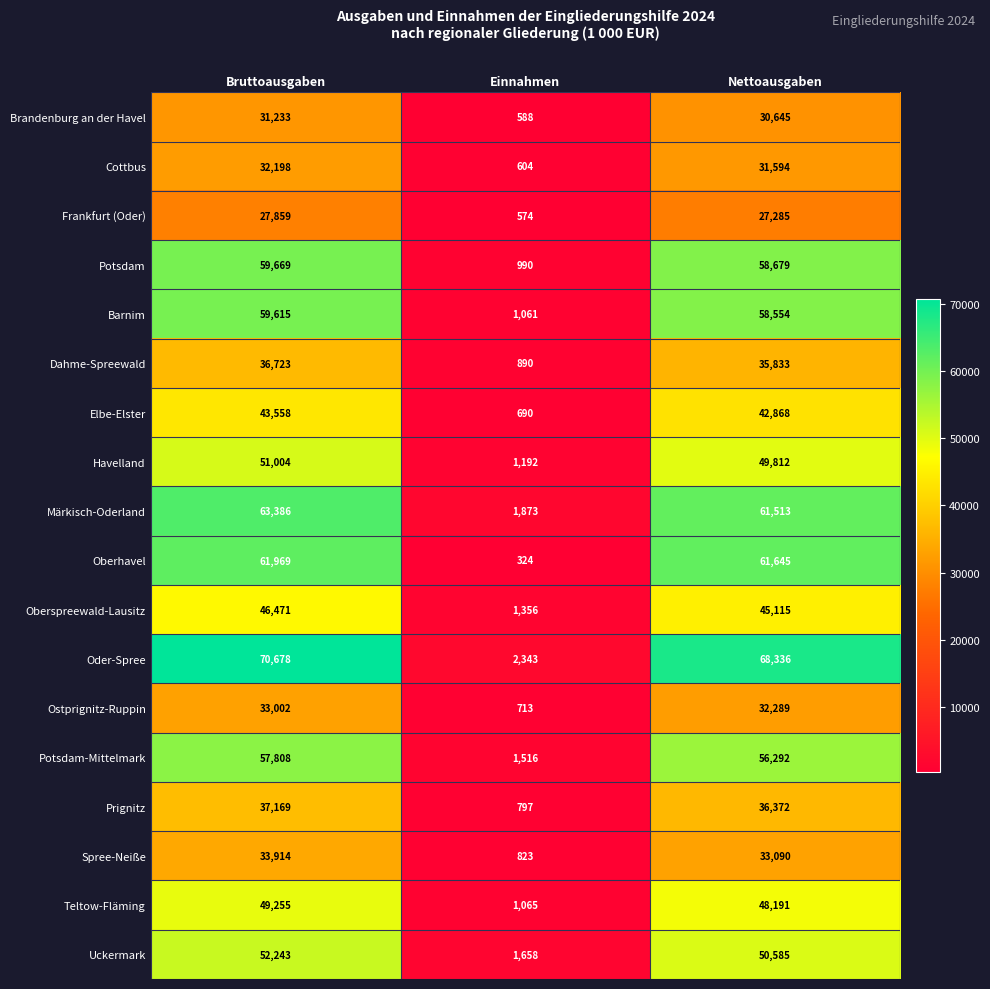

Rank the series at Nettoausgaben from lowest to highest value.

Frankfurt (Oder), Brandenburg an der Havel, Cottbus, Ostprignitz-Ruppin, Spree-Neiße, Dahme-Spreewald, Prignitz, Elbe-Elster, Oberspreewald-Lausitz, Teltow-Fläming, Havelland, Uckermark, Potsdam-Mittelmark, Barnim, Potsdam, Märkisch-Oderland, Oberhavel, Oder-Spree